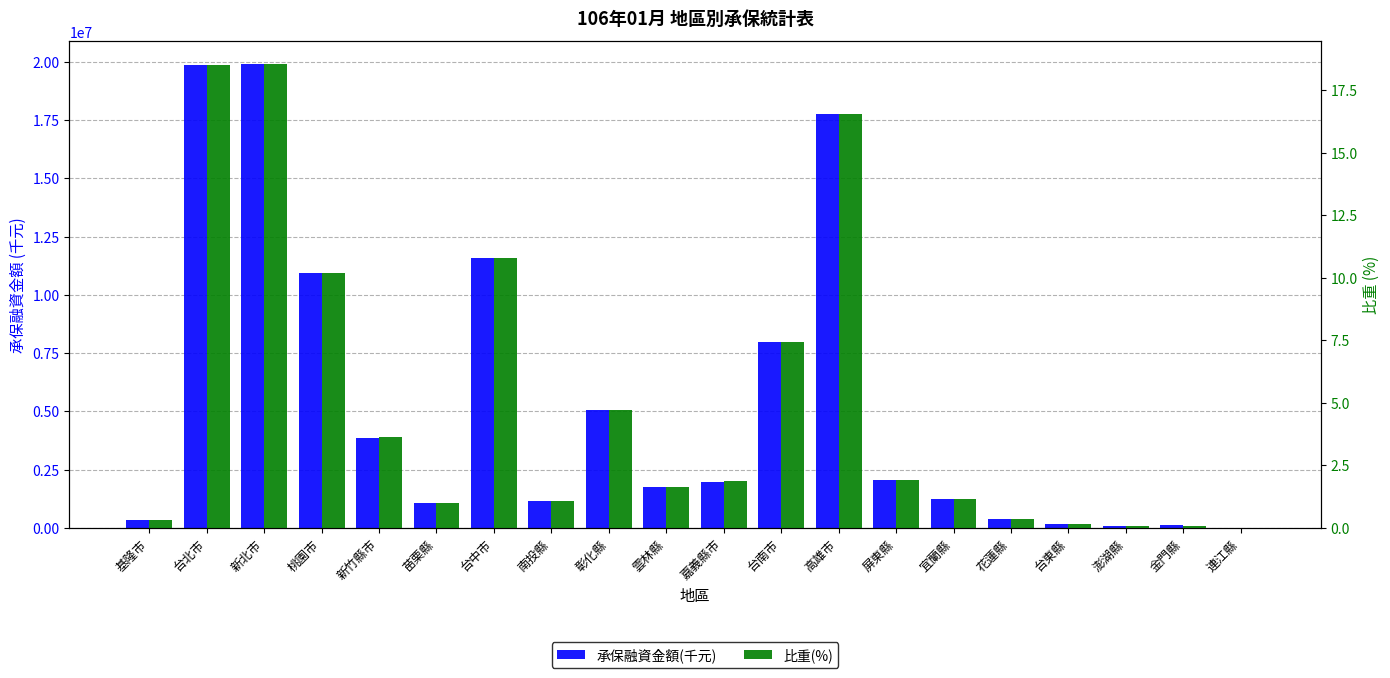

List the series in order of their peak value, highest first.

承保融資金額(千元), 比重(%)